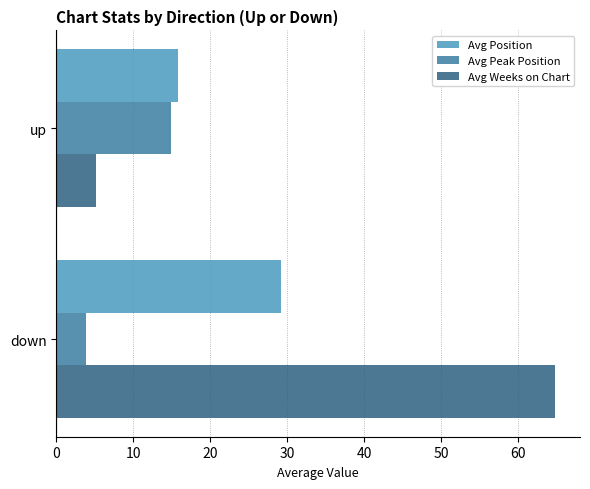

How many data points does each series have?

2